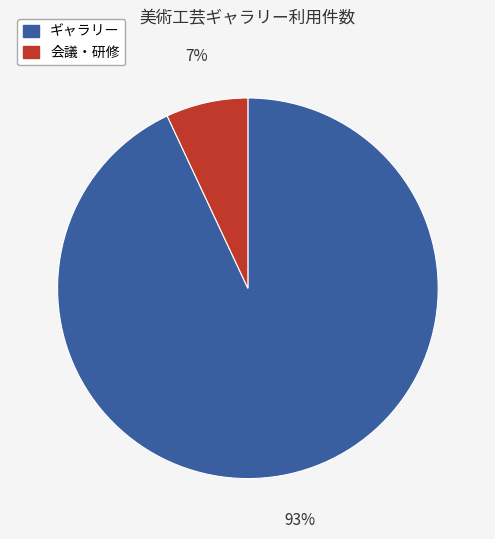

How many slices are in this pie chart?

2